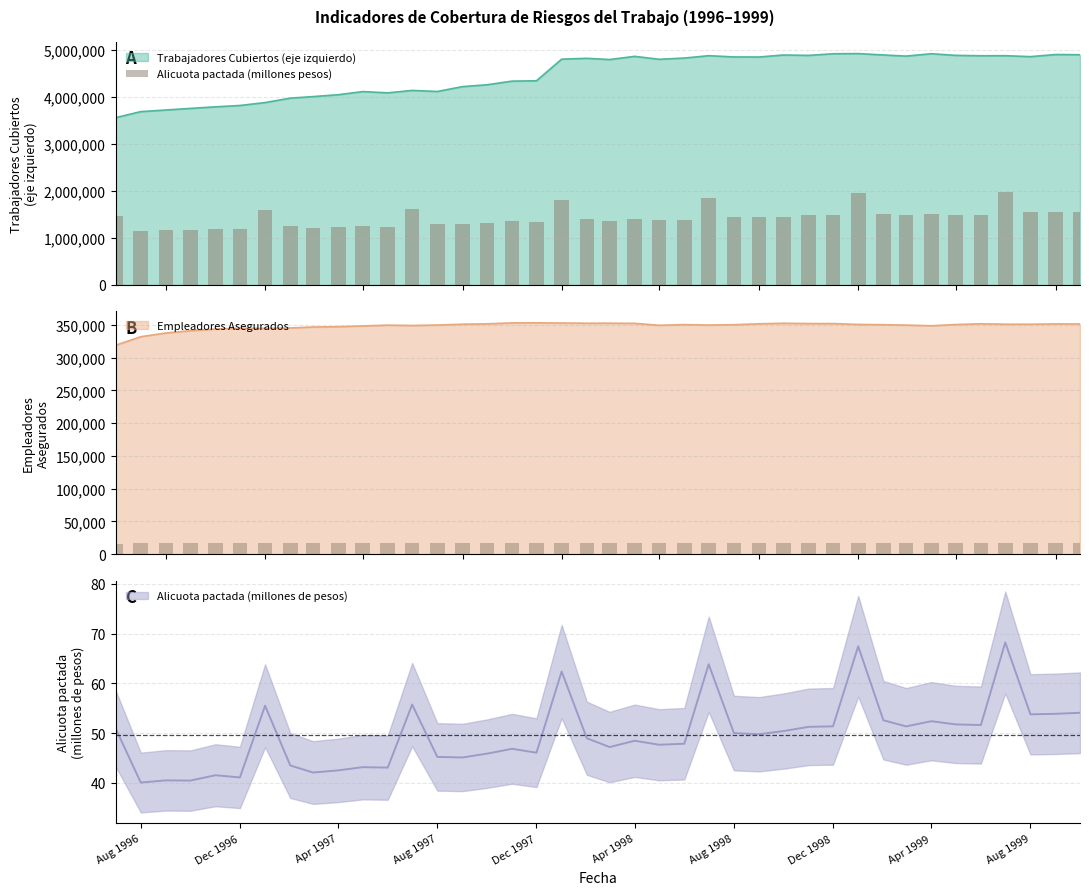

What is the minimum value for Trabajadores Cubiertos (eje izquierdo)?

3557013